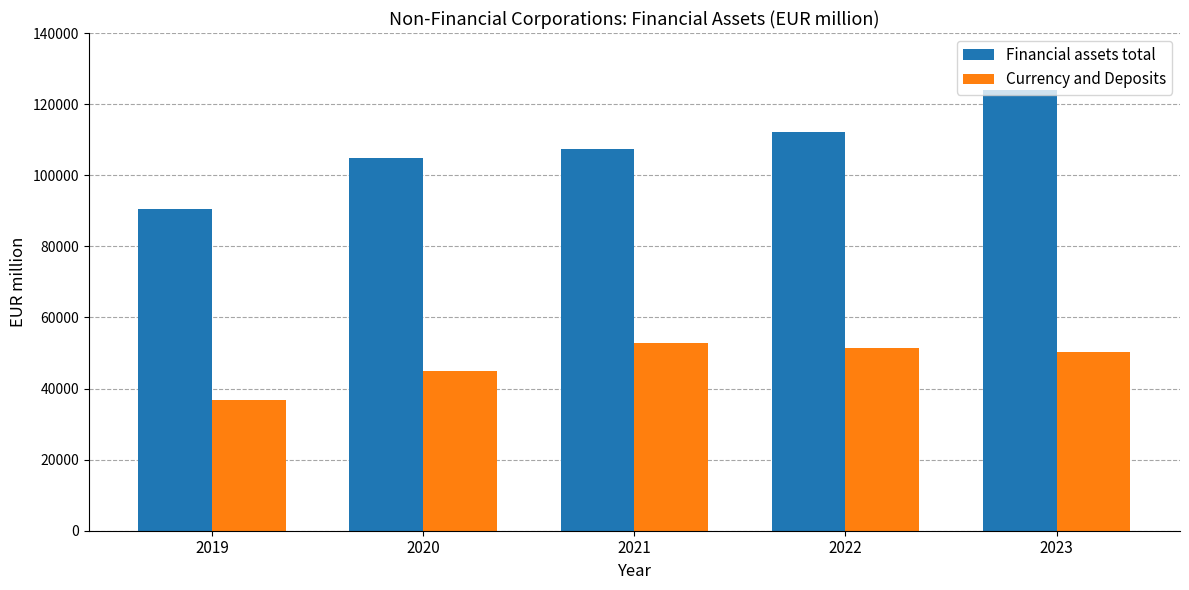

How many categories are shown in the chart?

5